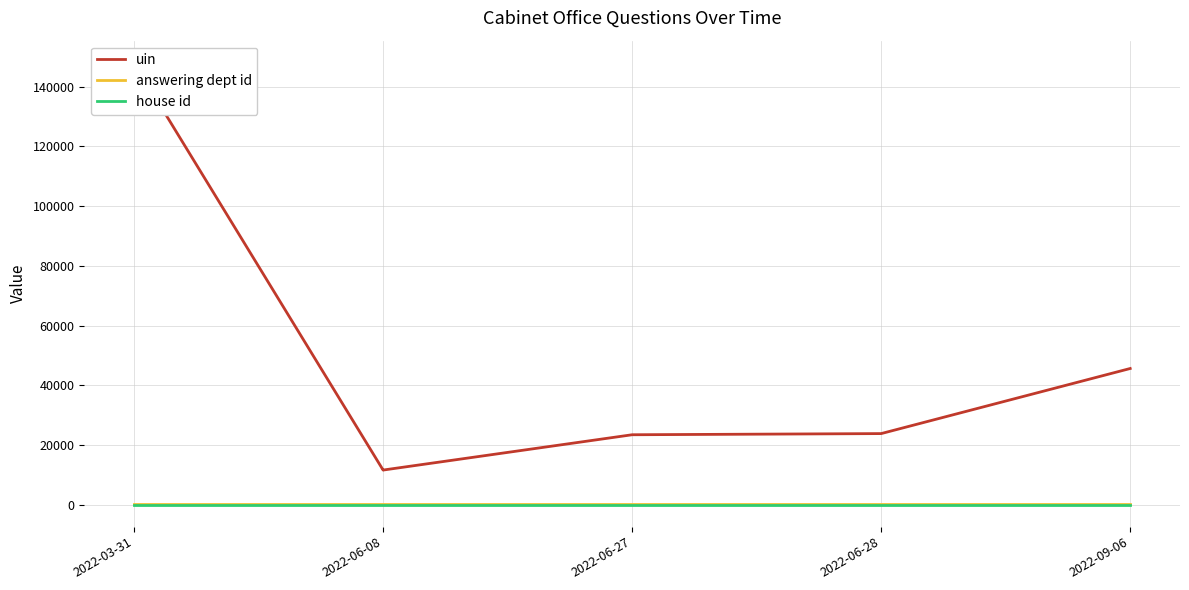

How many interior local valleys does the uin series have?

1